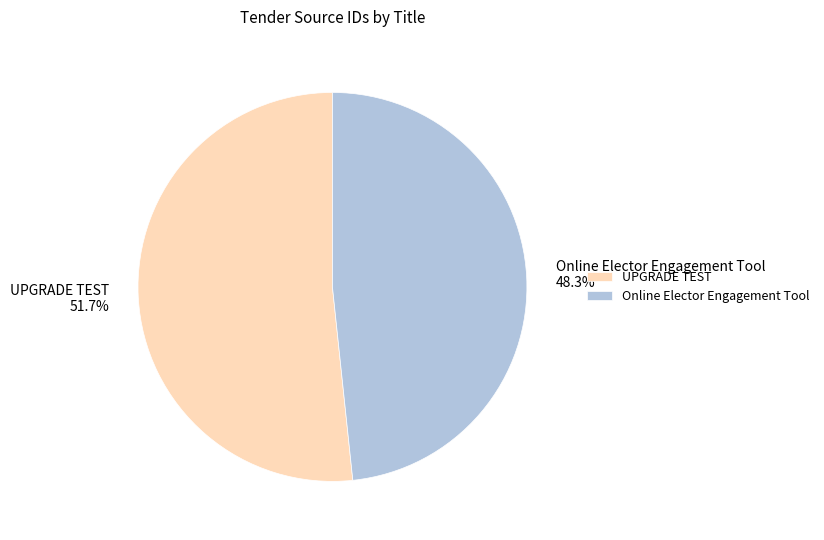

To the nearest percent, what is the average slice percentage?

50%